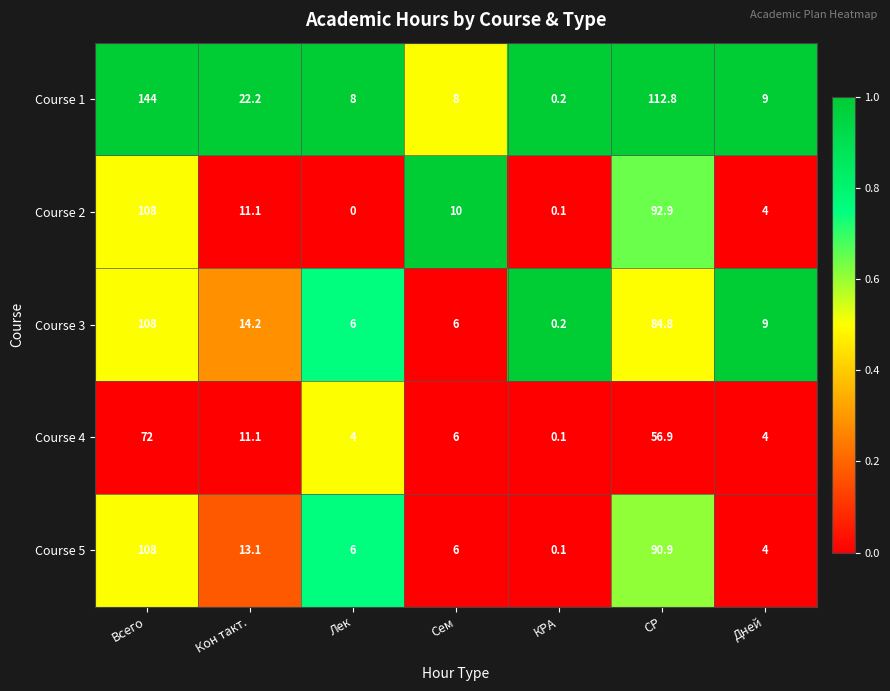

What is the difference between the highest and lowest values at Лек?

8.0